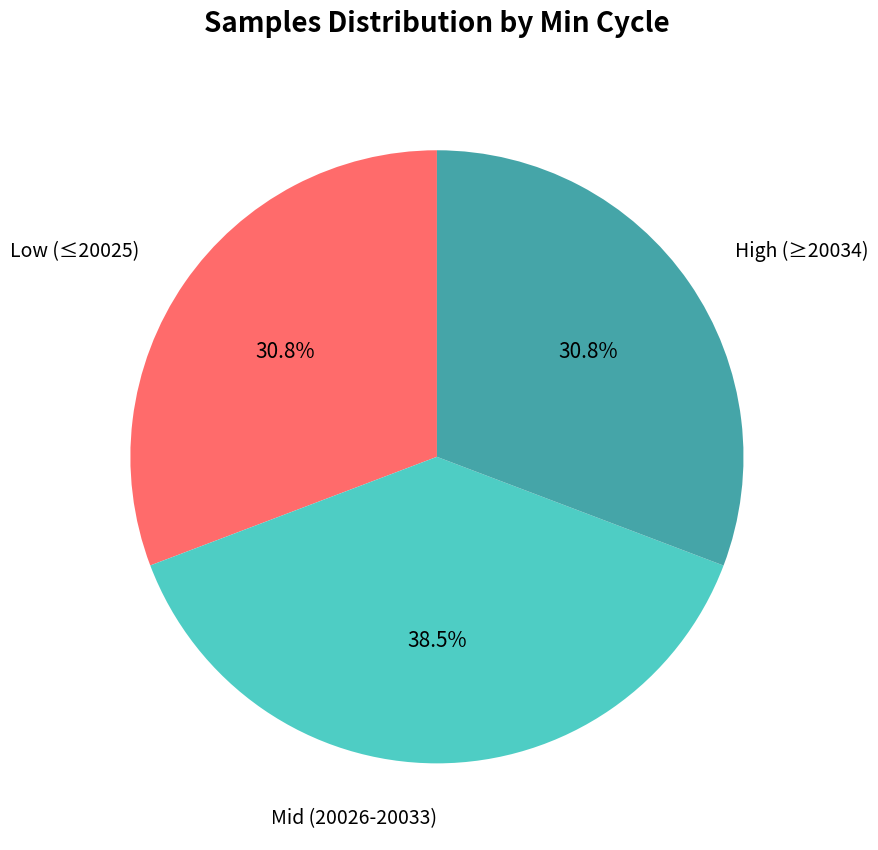

Does any single category account for the majority?

No